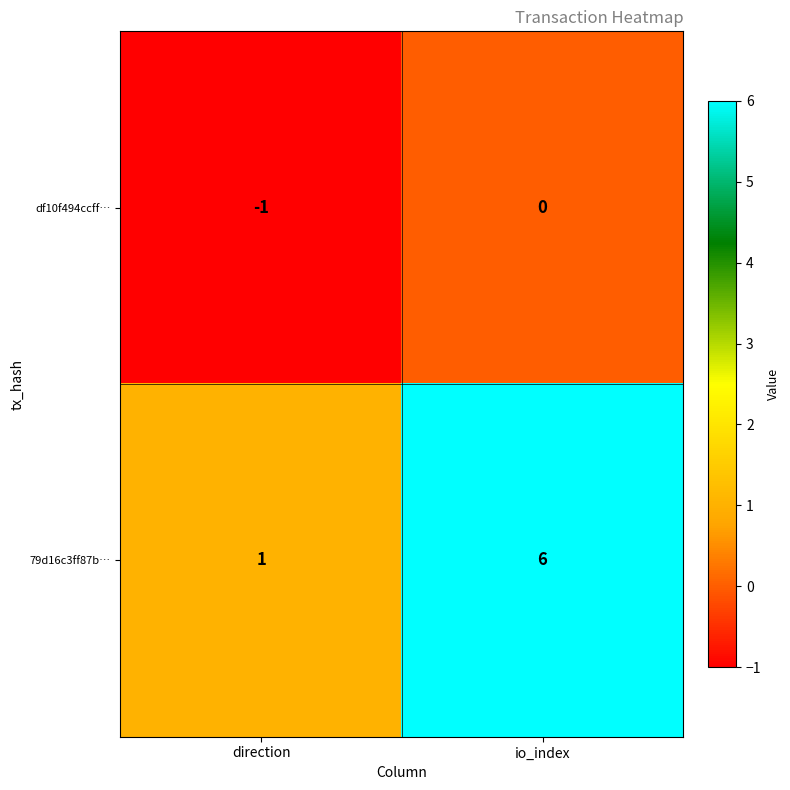

Reading right to left, what are all the values shown in this chart?

df10f494ccff…: io_index=0	direction=-1
79d16c3ff87b…: io_index=6	direction=1